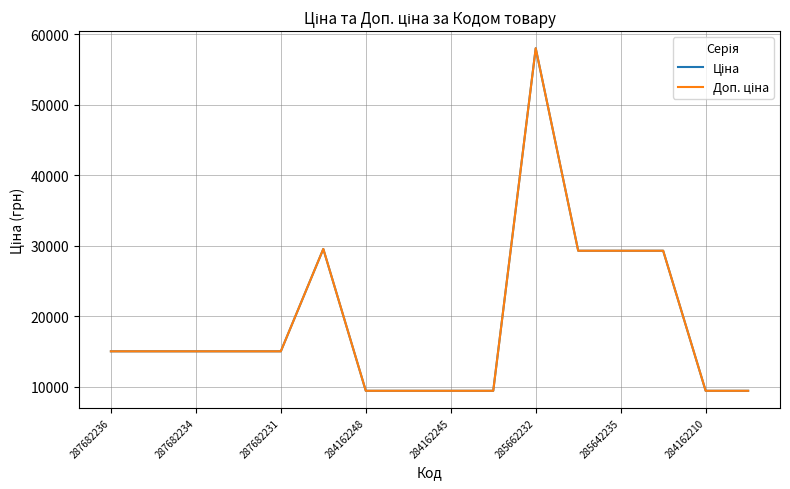

How many interior local peaks does the Доп. ціна series have?

2